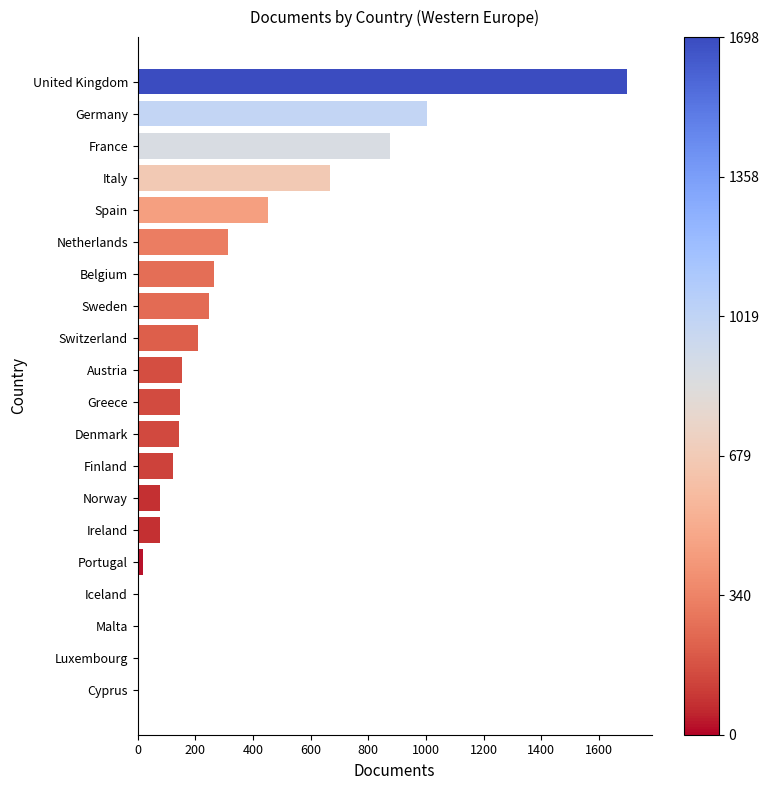

What is the average value?

324